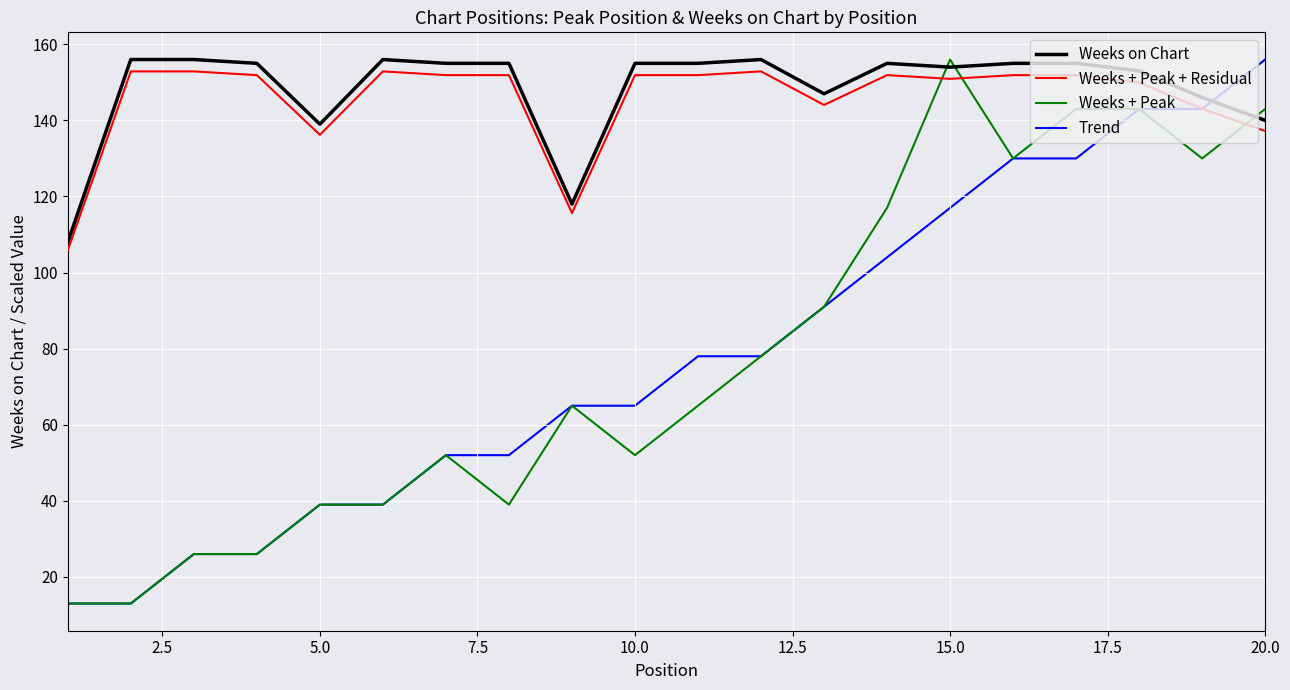

Reading left to right, what are all the values shown in this chart?

Weeks on Chart: 108.0	156.0	156.0	155.0	139.0	156.0	155.0	155.0	118.0	155.0	155.0	156.0	147.0	155.0	154.0	155.0	155.0	153.0	146.0	140.0
Weeks + Peak + Residual: 105.8	152.9	152.9	151.9	136.2	152.9	151.9	151.9	115.6	151.9	151.9	152.9	144.1	151.9	150.9	151.9	151.9	149.9	143.1	137.2
Weeks + Peak: 13.0	13.0	26.0	26.0	39.0	39.0	52.0	39.0	65.0	52.0	65.0	78.0	91.0	117.0	156.0	130.0	143.0	143.0	130.0	143.0
Trend: 13.0	13.0	26.0	26.0	39.0	39.0	52.0	52.0	65.0	65.0	78.0	78.0	91.0	104.0	117.0	130.0	130.0	143.0	143.0	156.0